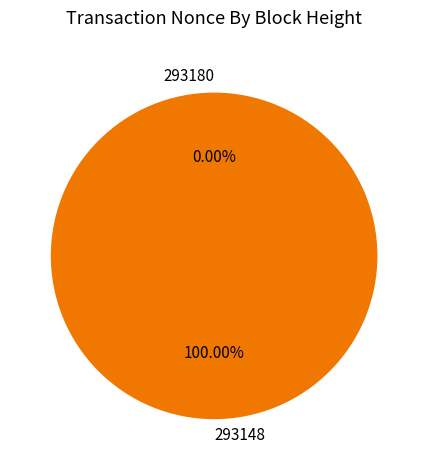

Which slice represents more than half of the pie?

293148